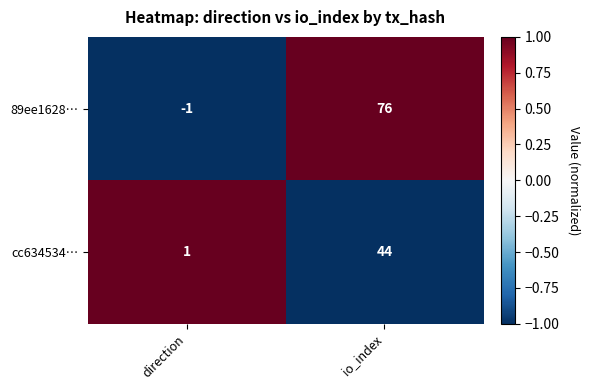

Reading left to right, extract all data points from this chart.

89ee1628…: direction=-1	io_index=76
cc634534…: direction=1	io_index=44